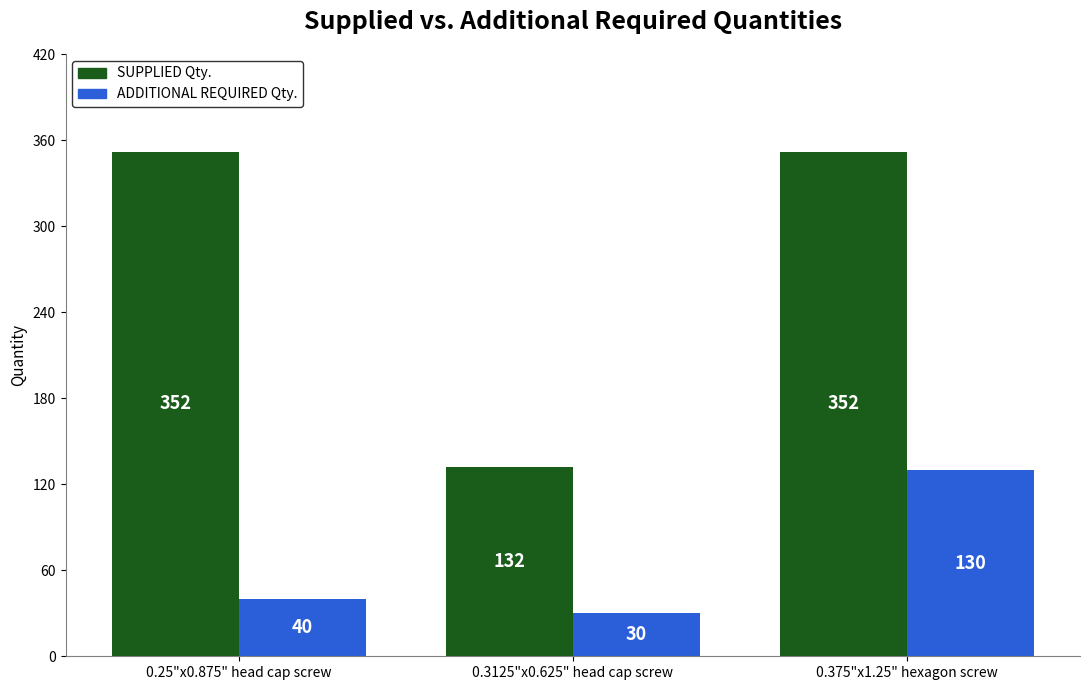

List the series in order of their peak value, lowest first.

ADDITIONAL REQUIRED Qty., SUPPLIED Qty.